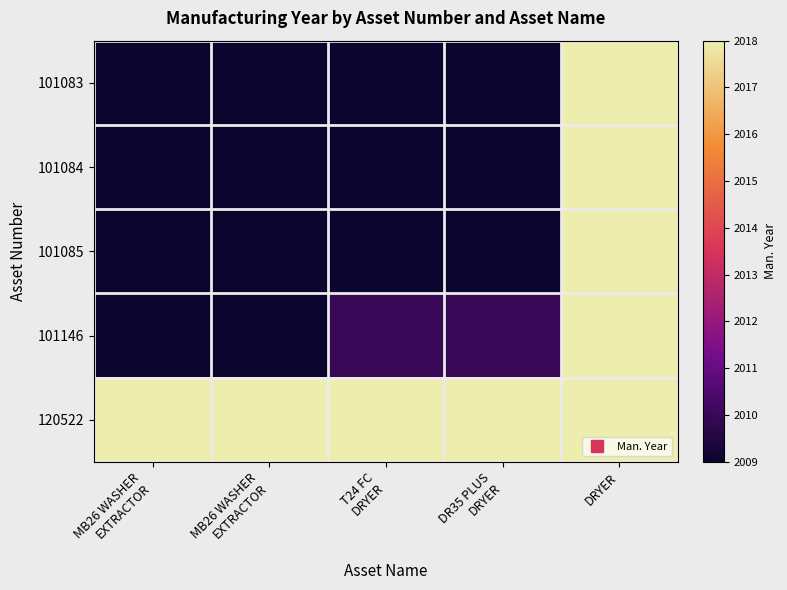

At how many categories does at least one series exceed 2017?

5